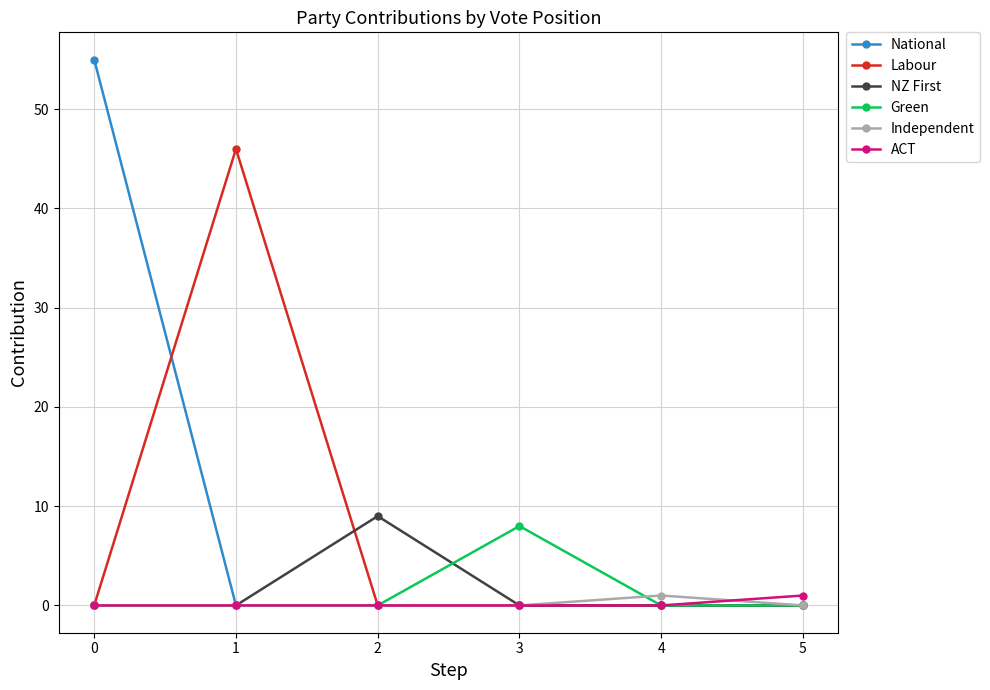

Is the value of Green at 1 greater than the value of National at 0?

No